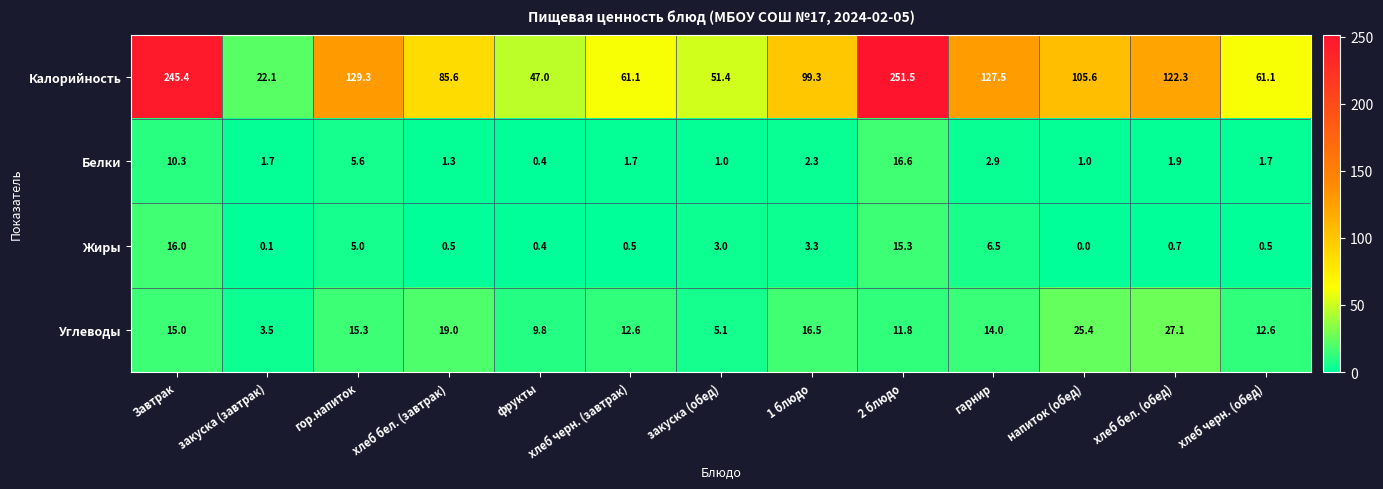

Is it true that Углеводы equals 27.1 at 1 блюдо?

False